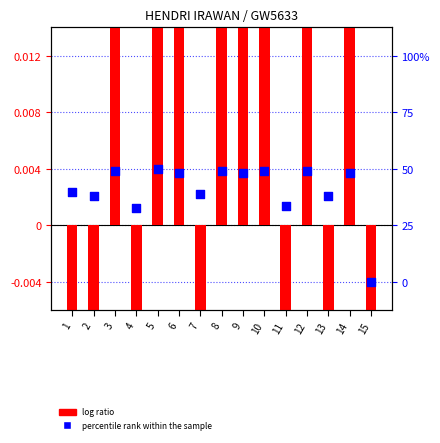

What is the total value across all series at 12?

1.6